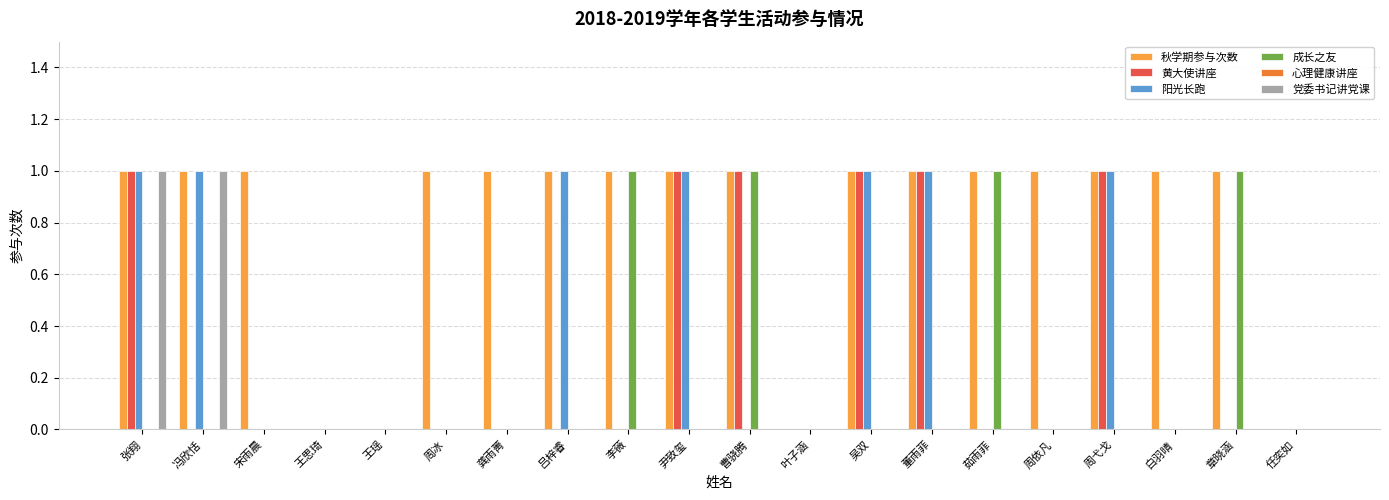

What is the label of the 8th bar from the left?

吕梓睿